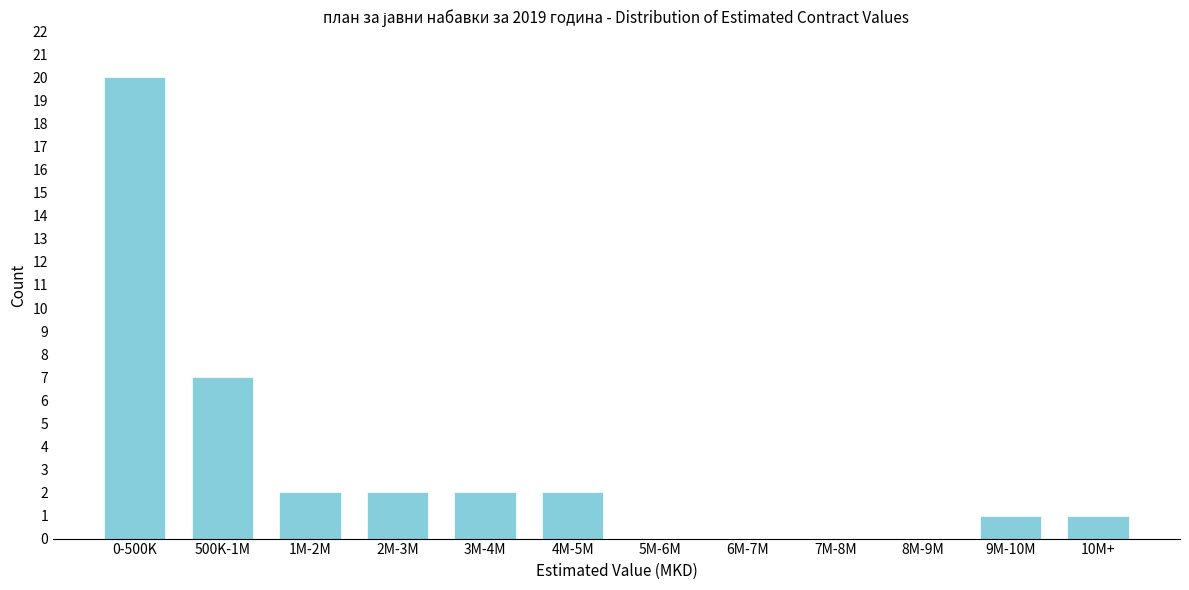

Reading left to right, extract all data points from this chart.

0-500K=20	500K-1M=7	1M-2M=2	2M-3M=2	3M-4M=2	4M-5M=2	5M-6M=0	6M-7M=0	7M-8M=0	8M-9M=0	9M-10M=1	10M+=1